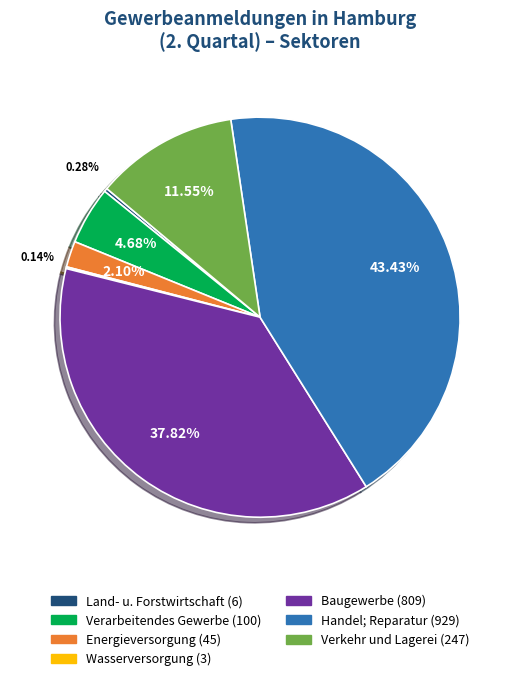

Is there any slice that represents more than half of the pie?

No